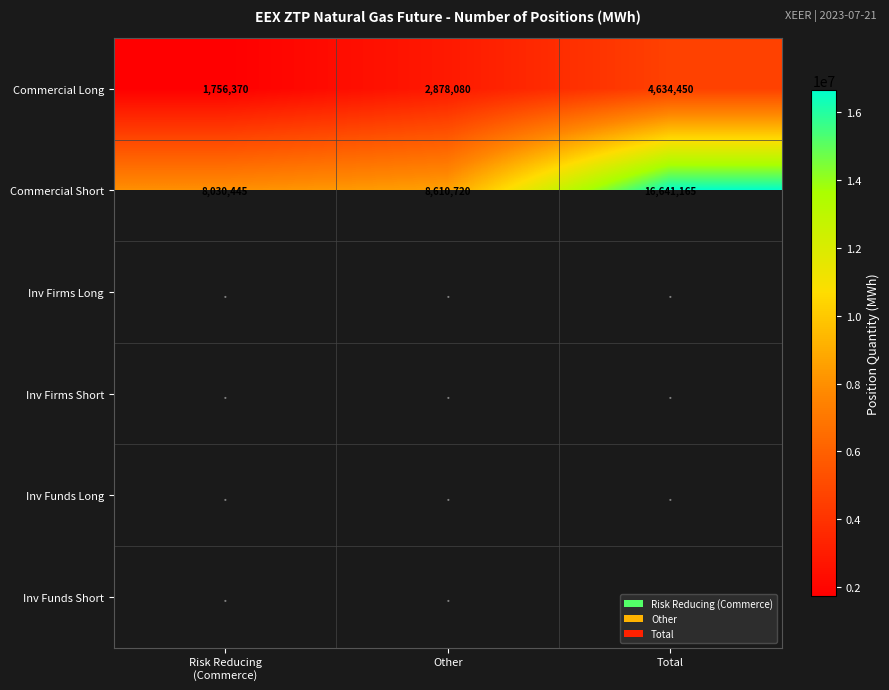

What is the maximum value for Commercial Long?

4634450